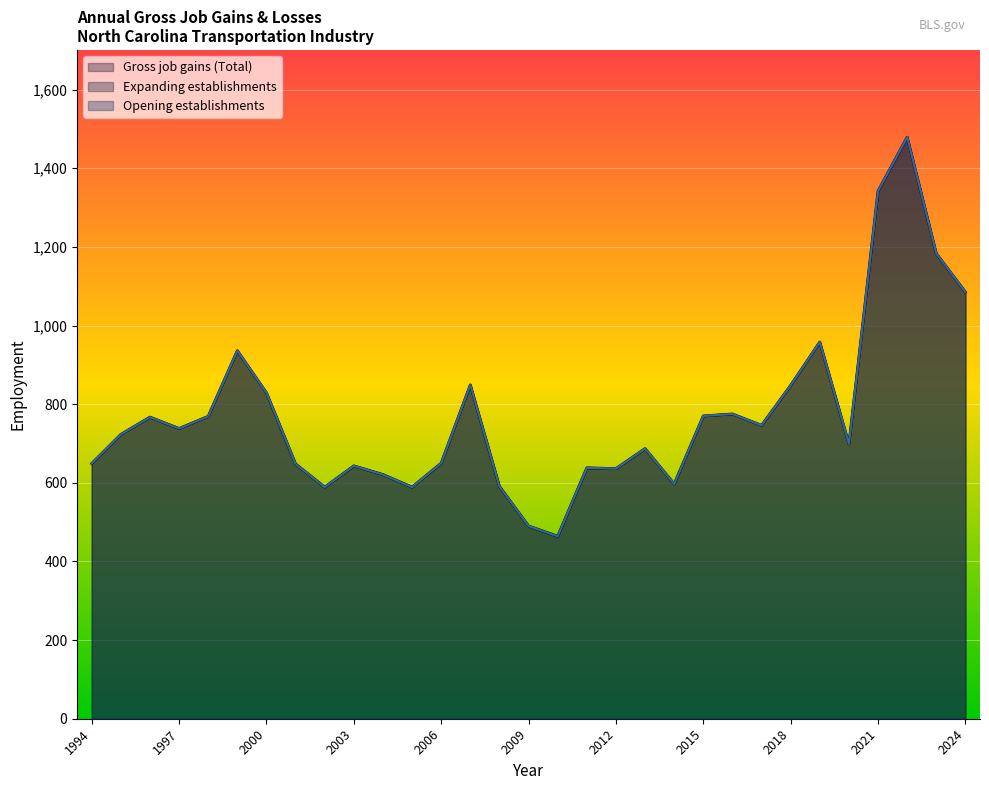

What is the average value of the Gross job gains (Total) series?

774